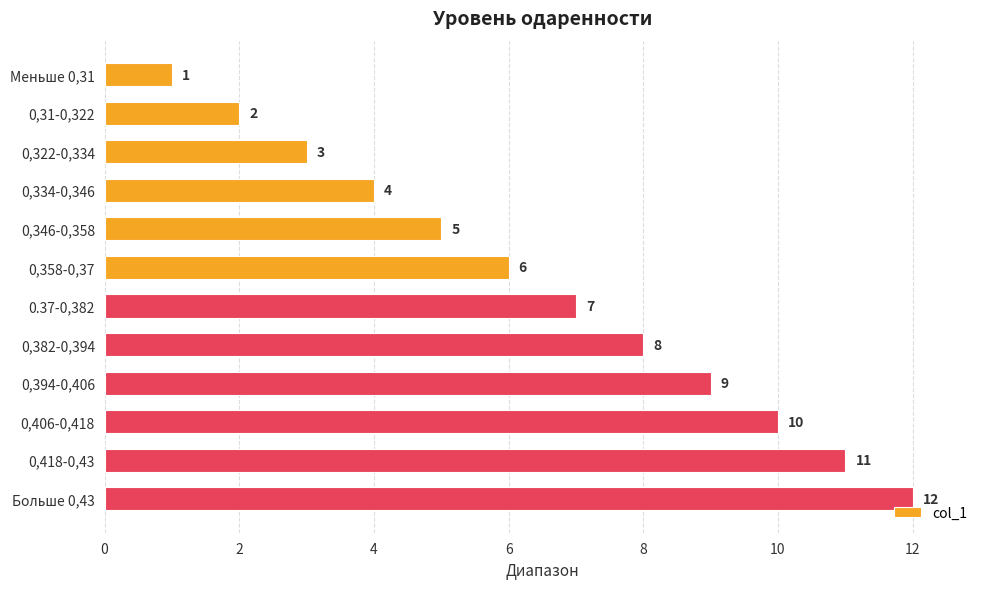

List the labels in order of value, smallest first.

Меньше 0,31, 0,31-0,322, 0,322-0,334, 0,334-0,346, 0,346-0,358, 0,358-0,37, 0.37-0,382, 0,382-0,394, 0,394-0,406, 0,406-0,418, 0,418-0,43, Больше 0,43